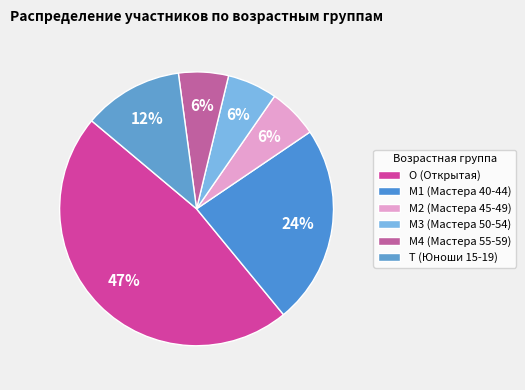

Count the number of slices in the pie.

6